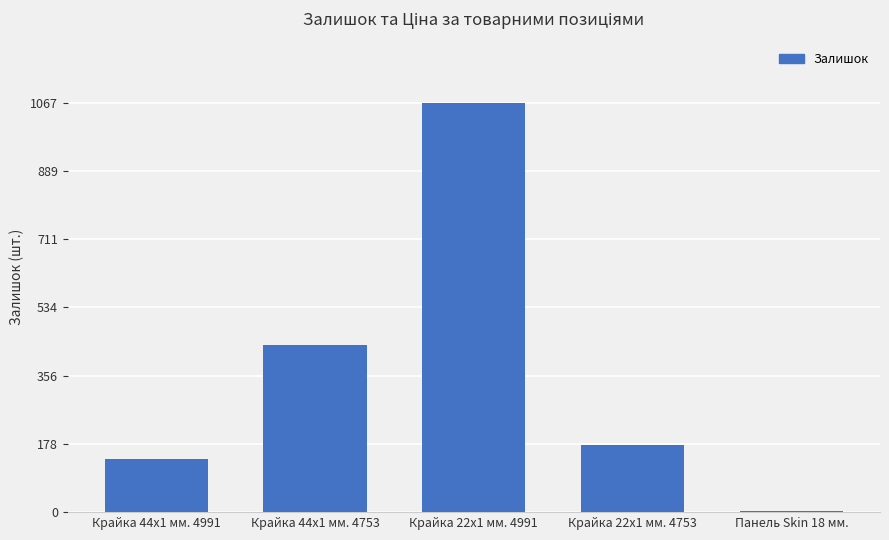

At which label is the value closest to 535?

Крайка 44x1 мм. 4753